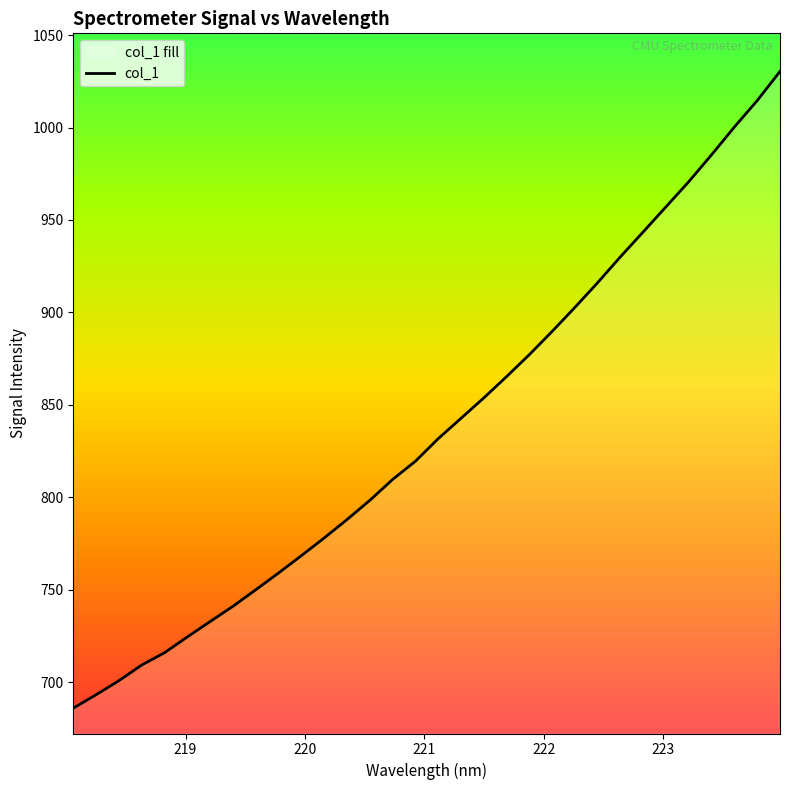

True or false: the data has more than 1 interior local peaks.

False